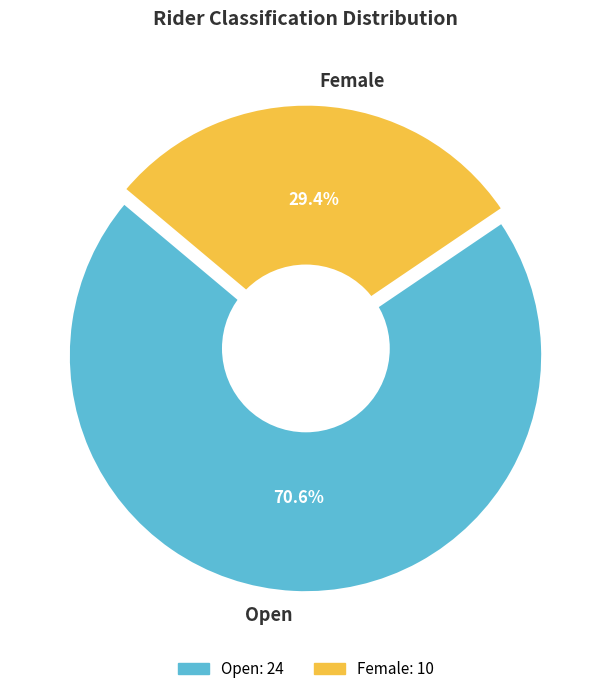

To the nearest percent, what is the difference between the Female and Open slice percentages?

41%